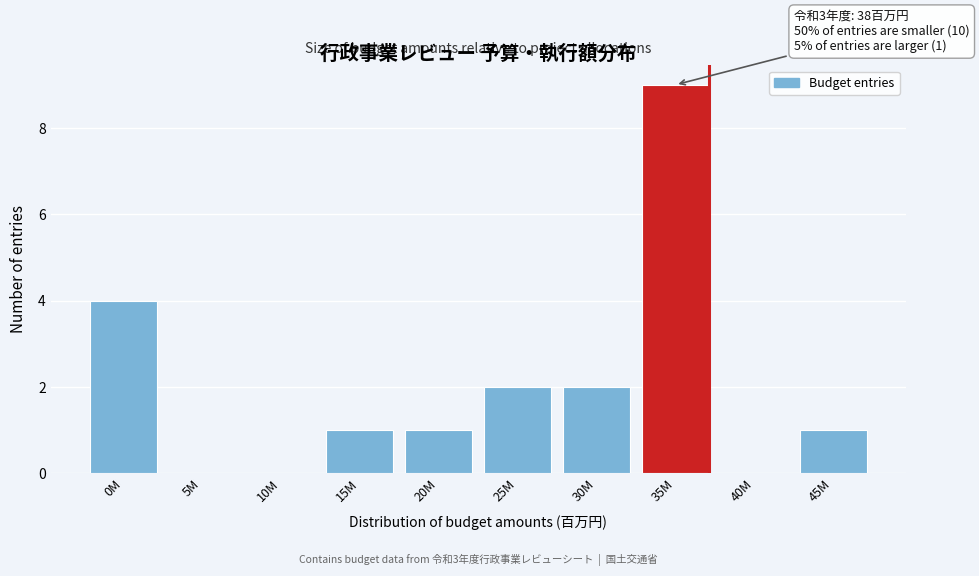

Reading left to right, transcribe all the data shown in this chart.

0M=4	5M=0	10M=0	15M=1	20M=1	25M=2	30M=2	35M=9	40M=0	45M=1